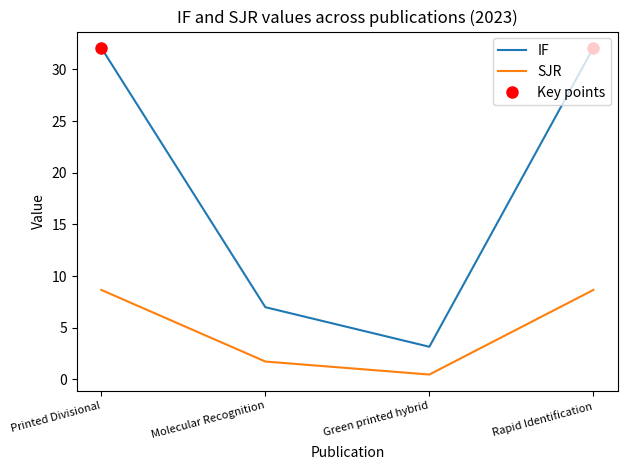

What are all the series names shown in the legend?

IF, SJR